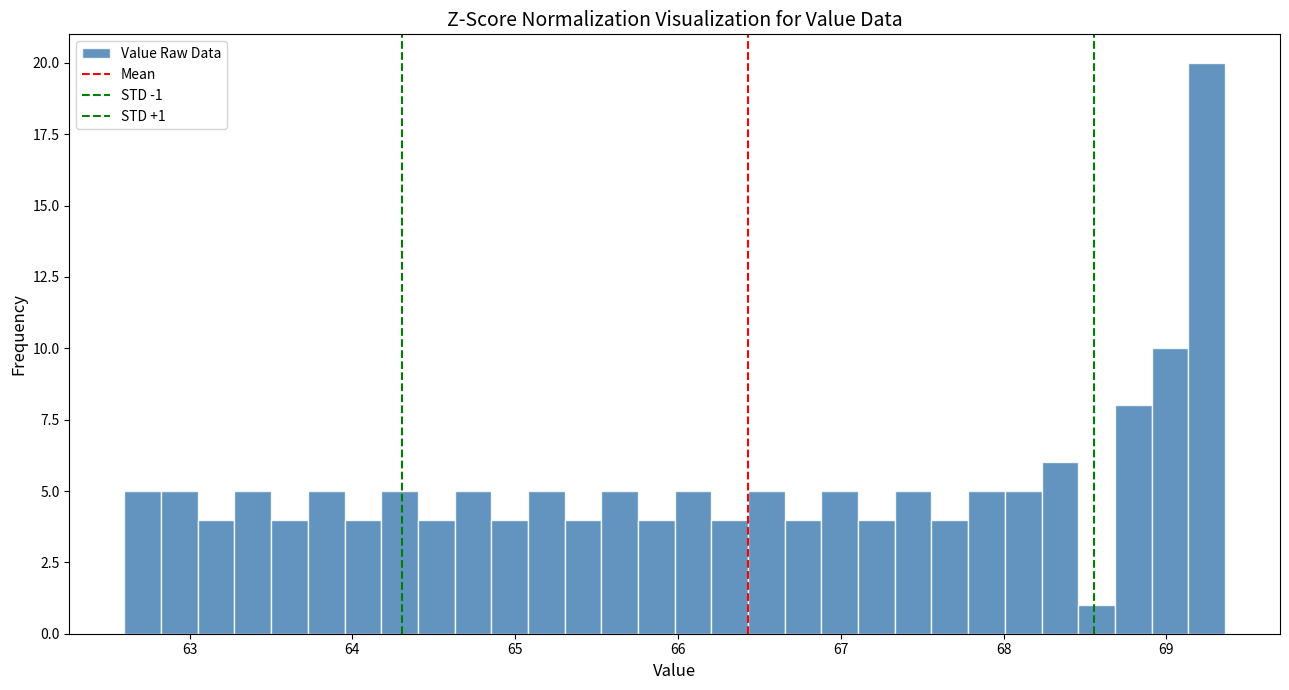

Around what value on the x-axis is the tallest bar? Give the approximate position of its centre, as read against the axis.

69.2